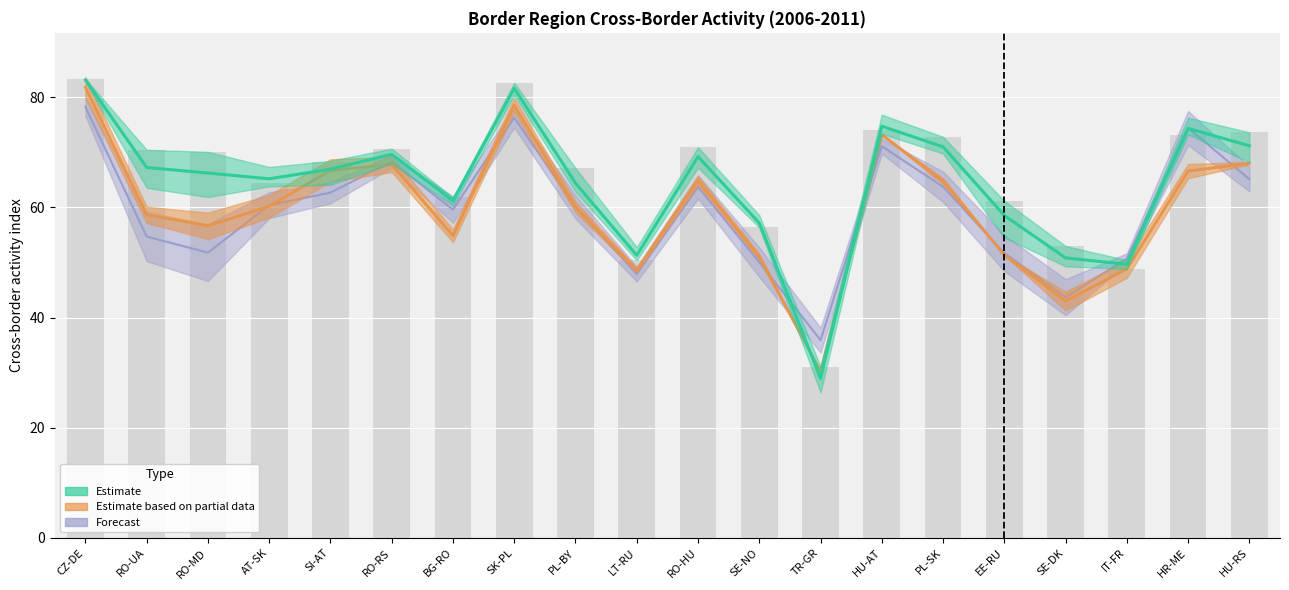

Reading left to right, extract all data points from this chart.

2006: 83.4	70.5	70.1	64.5	68.3	70.7	61.8	82.6	67.1	50.4	70.9	56.5	31.1	74.0	72.8	61.2	53.0	48.8	73.2	73.6
2007: 83.2	67.2	66.2	65.2	66.9	69.6	61.2	81.6	64.4	51.3	69.2	57.2	29.0	74.8	71.0	58.5	50.8	49.7	74.3	71.2
2009: 81.8	58.6	56.7	60.2	66.7	67.8	54.9	78.6	60.1	48.6	64.9	51.0	30.2	73.2	64.8	51.4	43.0	48.8	66.6	68.0
2011: 78.2	54.7	51.8	60.4	62.7	68.3	59.6	76.3	60.1	47.9	63.7	50.1	35.9	71.1	63.8	51.7	43.7	50.7	74.4	65.1